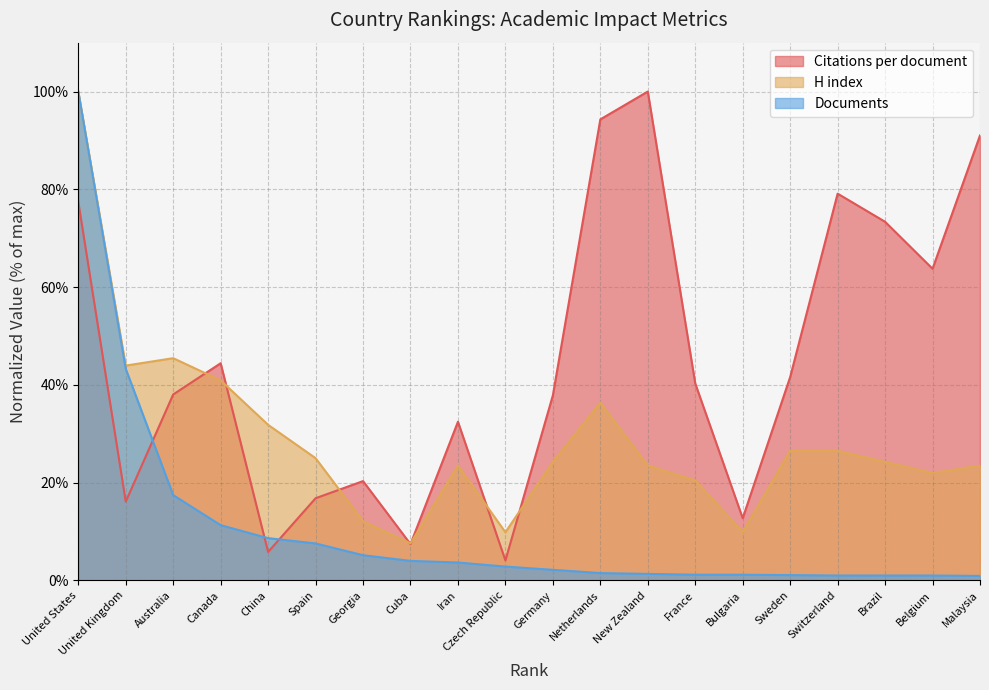

Reading left to right, transcribe all the data shown in this chart.

Citations per document: 77.4	16.1	38.0	44.4	5.8	16.8	20.3	7.4	32.5	4.1	37.9	94.3	100.0	40.3	12.7	41.6	79.1	73.4	63.8	91.0
H index: 100.0	43.9	45.5	40.9	31.8	25.0	12.1	7.6	23.5	9.8	24.2	36.4	23.5	20.5	9.8	26.5	26.5	24.2	22.0	23.5
Documents: 100.0	43.3	17.4	11.3	8.6	7.6	5.1	4.0	3.7	2.8	2.2	1.5	1.3	1.2	1.2	1.1	1.0	1.0	1.0	0.9